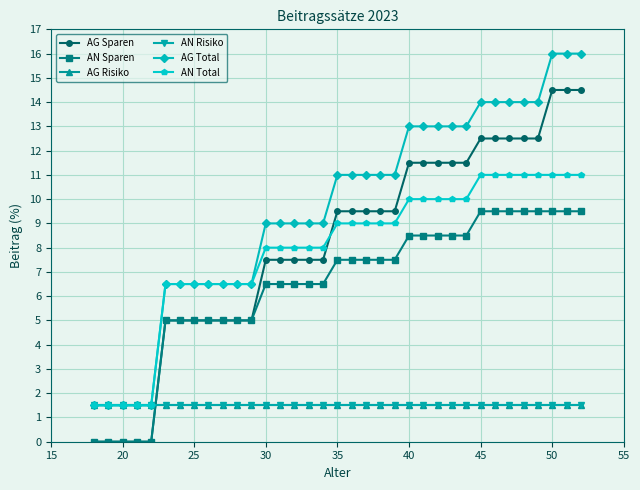

Does the chart have visible grid lines?

Yes